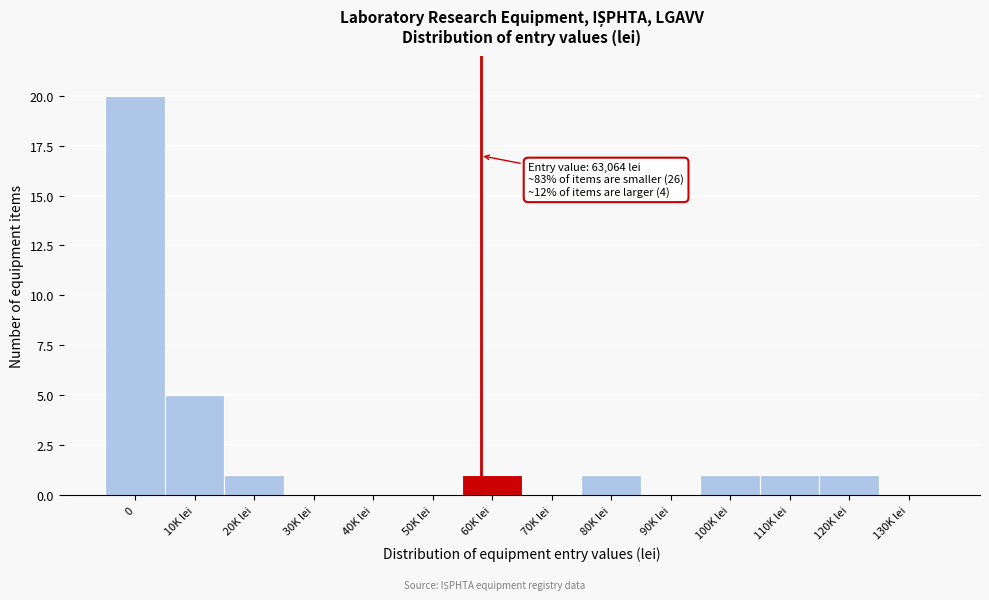

Reading right to left, list all the values displayed in this chart.

130K lei=0	120K lei=1	110K lei=1	100K lei=1	90K lei=0	80K lei=1	70K lei=0	60K lei=1	50K lei=0	40K lei=0	30K lei=0	20K lei=1	10K lei=5	0=20